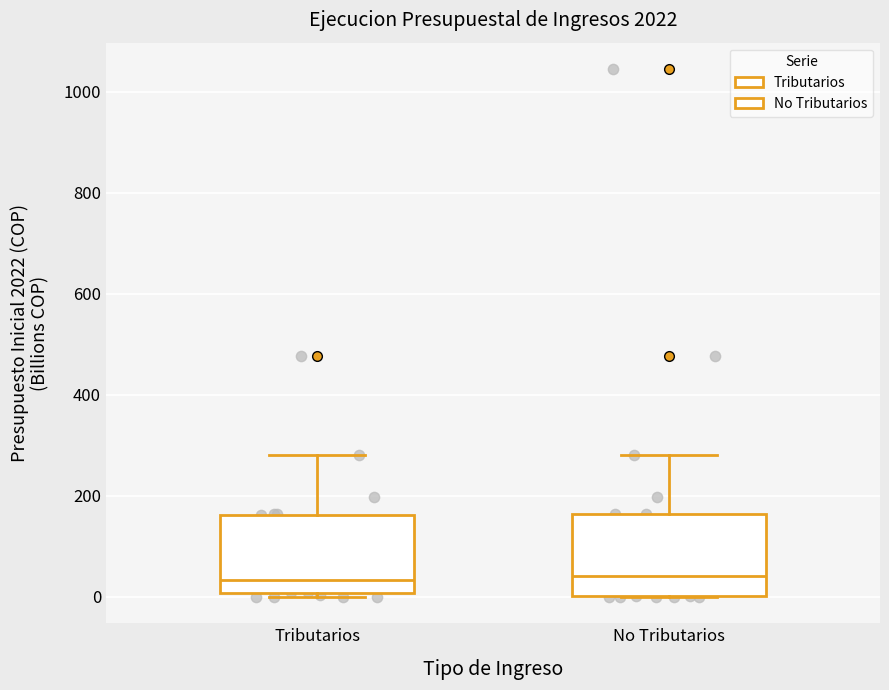

Reading left to right, read every box against the y-axis: the position of its median line, the range the box covers, and the ends of its whiskers. The values are not printed on the chart, so give them approximately, as read against the axis.

Tributarios: median 40, box 0 to 160, whiskers 0 (just below the box's lower edge) to 280
No Tributarios: median 40, box 0 to 160, whiskers 0 to 280